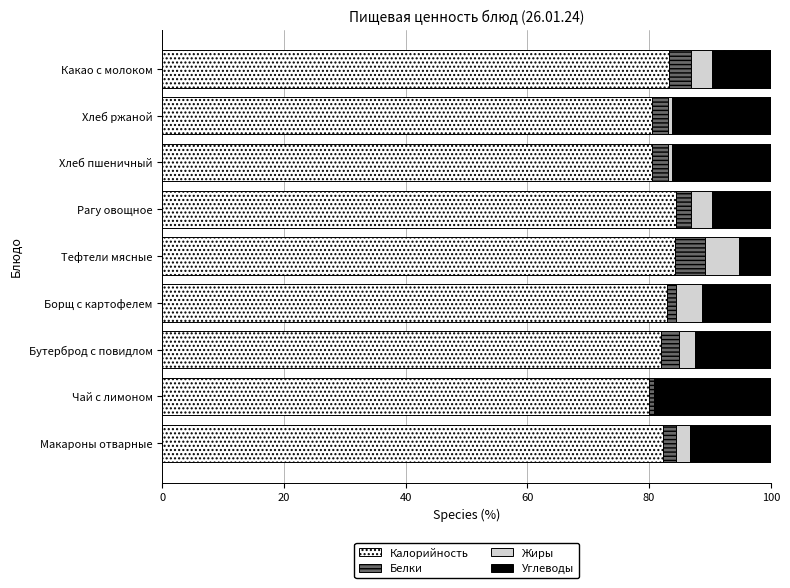

The value of Калорийность at Чай с лимоном is 79.9. True or false?

True